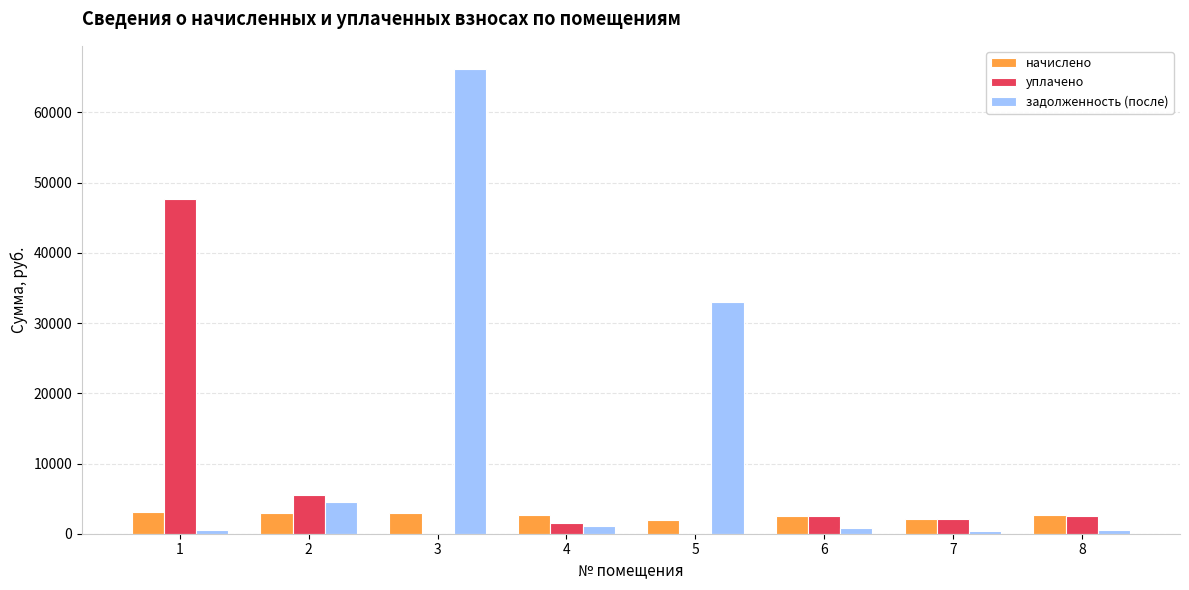

What is the highest value of the задолженность (после) series?

66182.6